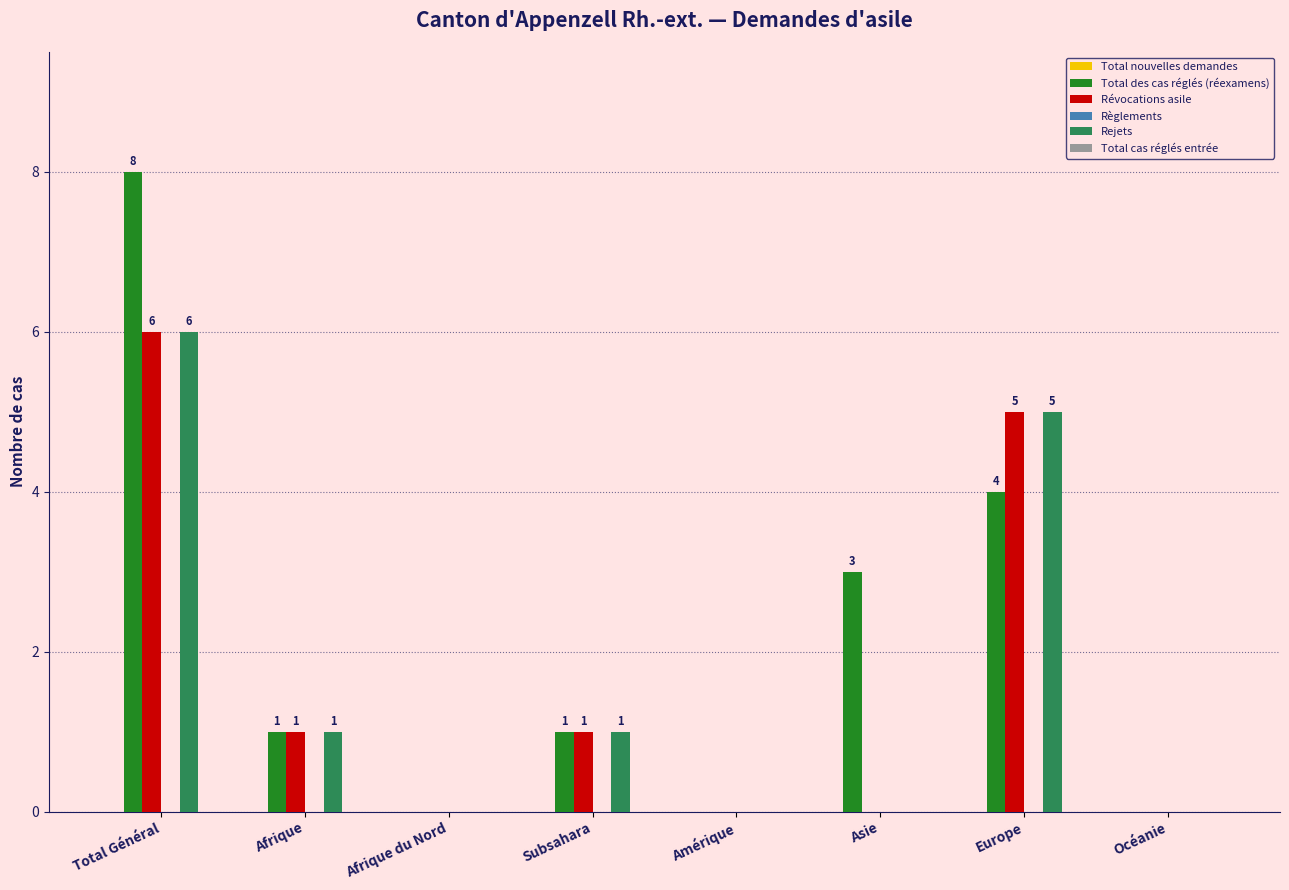

Reading left to right, extract all data points from this chart.

Total des cas réglés (réexamens): Total Général=8	Afrique=1	Afrique du Nord=0	Subsahara=1	Amérique=0	Asie=3	Europe=4	Océanie=0
Révocations asile: Total Général=6	Afrique=1	Afrique du Nord=0	Subsahara=1	Amérique=0	Asie=0	Europe=5	Océanie=0
Rejets: Total Général=6	Afrique=1	Afrique du Nord=0	Subsahara=1	Amérique=0	Asie=0	Europe=5	Océanie=0